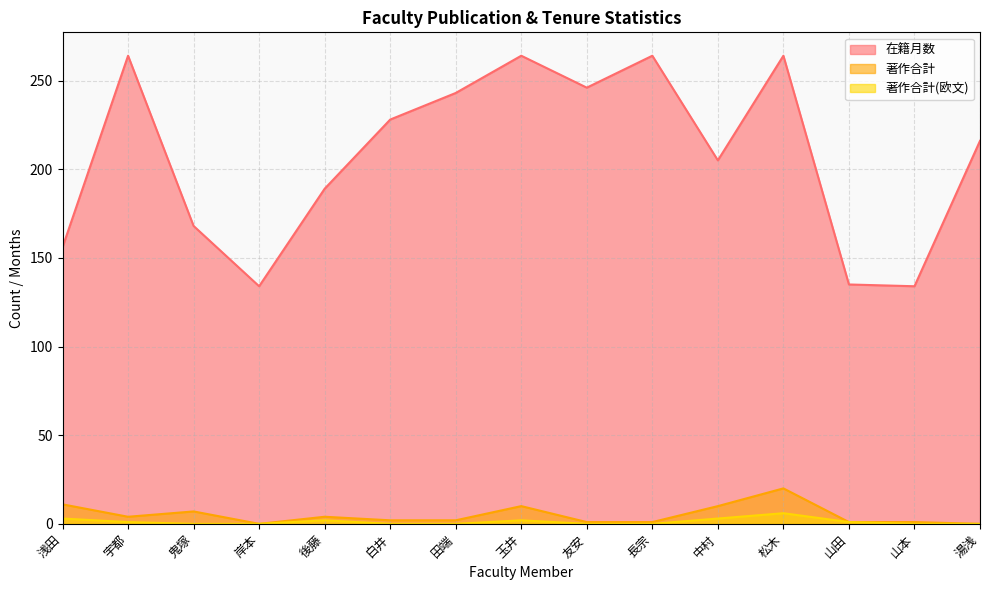

The value of 在籍月数 at 宇都 is 145. True or false?

False